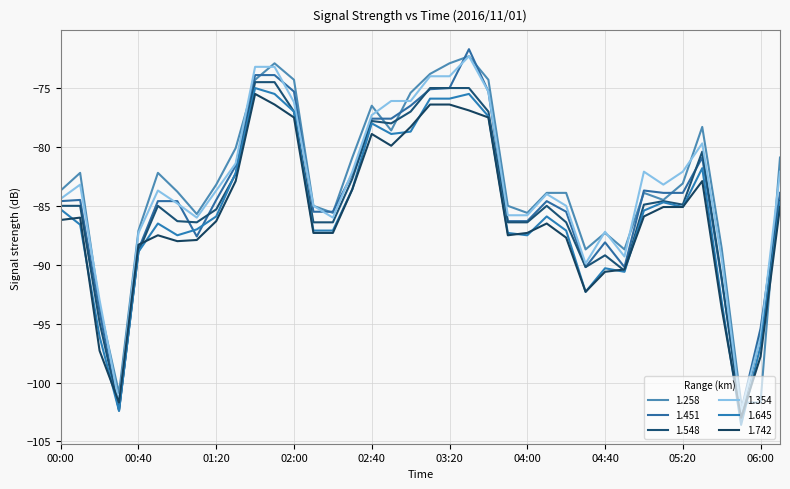

What is the label of the 28th point from the left?

04:30